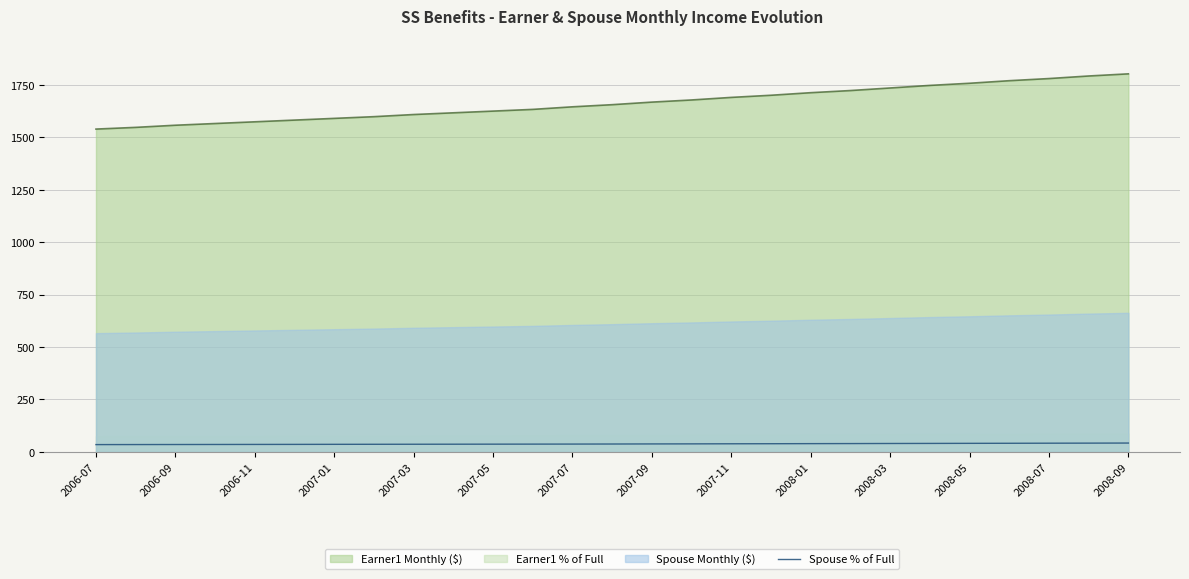

Which label corresponds to the smallest value in the chart?

2006-07